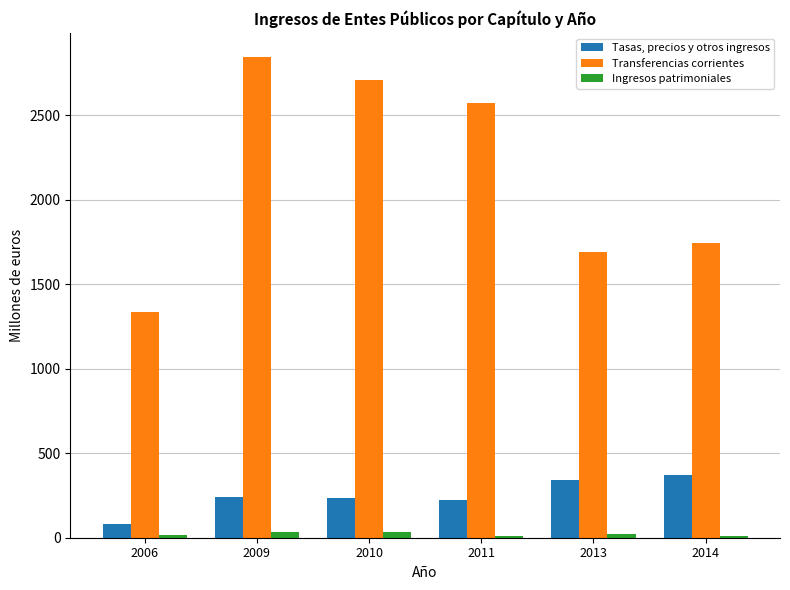

The value of Transferencias corrientes at 2011 is 2570.4. True or false?

True